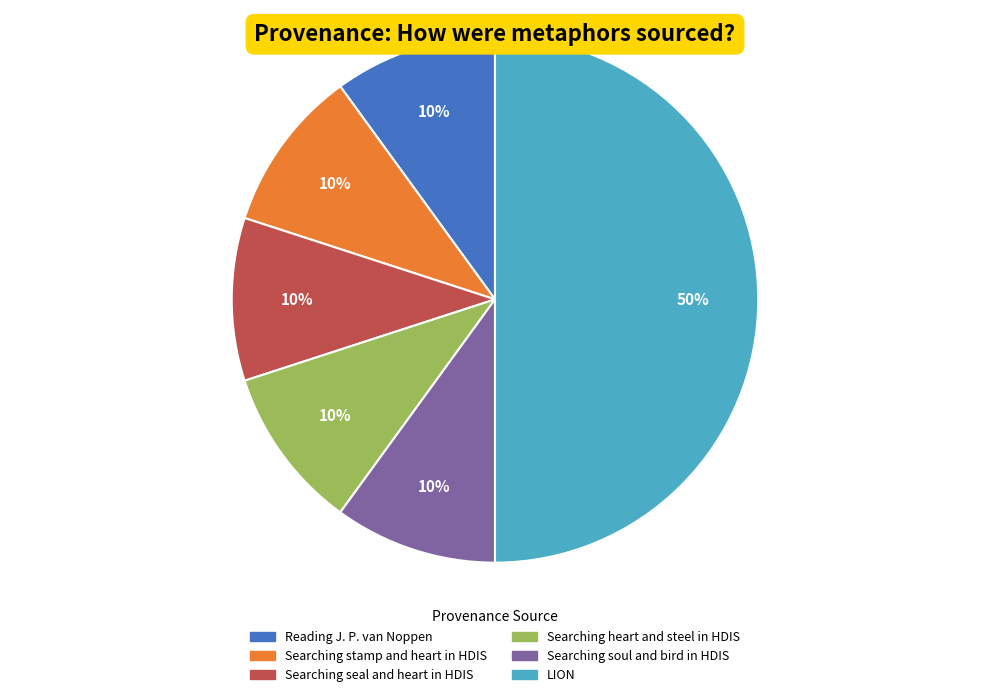

Count the number of slices in the pie.

6